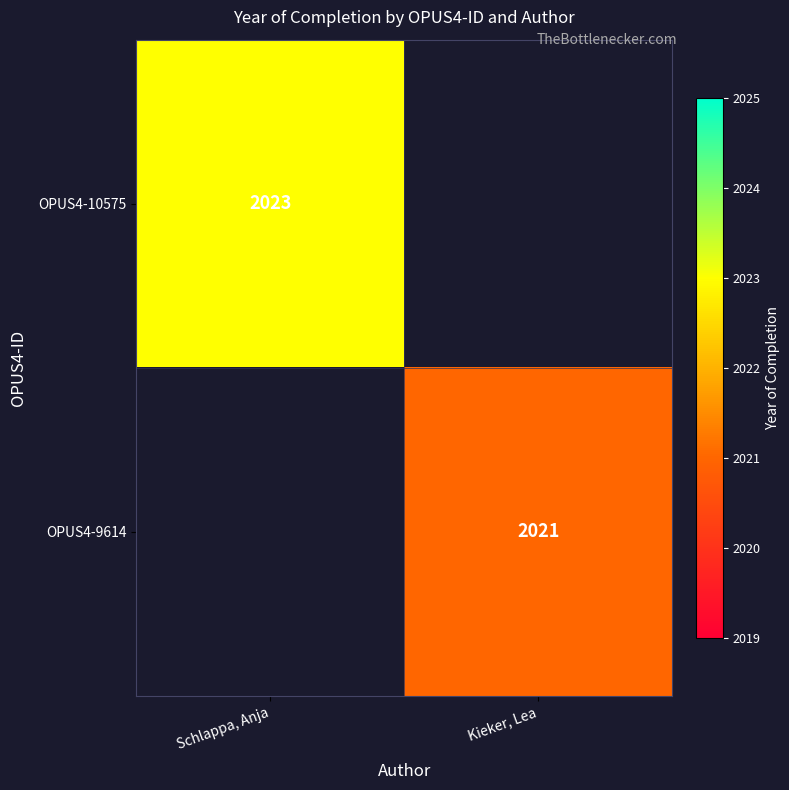

The value of OPUS4-10575 at Schlappa, Anja is 2023. True or false?

True